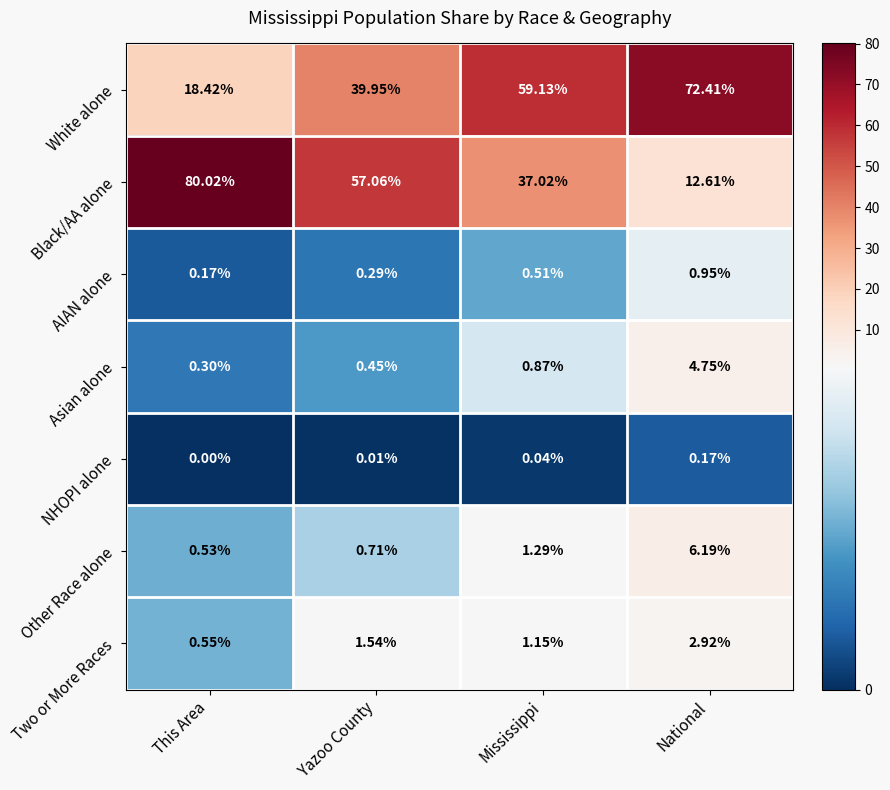

Which category has the highest value across all series?

This Area